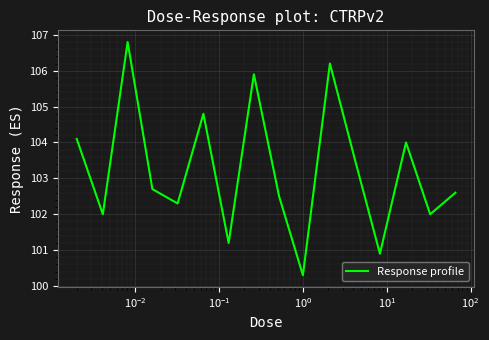

What is the difference between the maximum and minimum values?

6.5